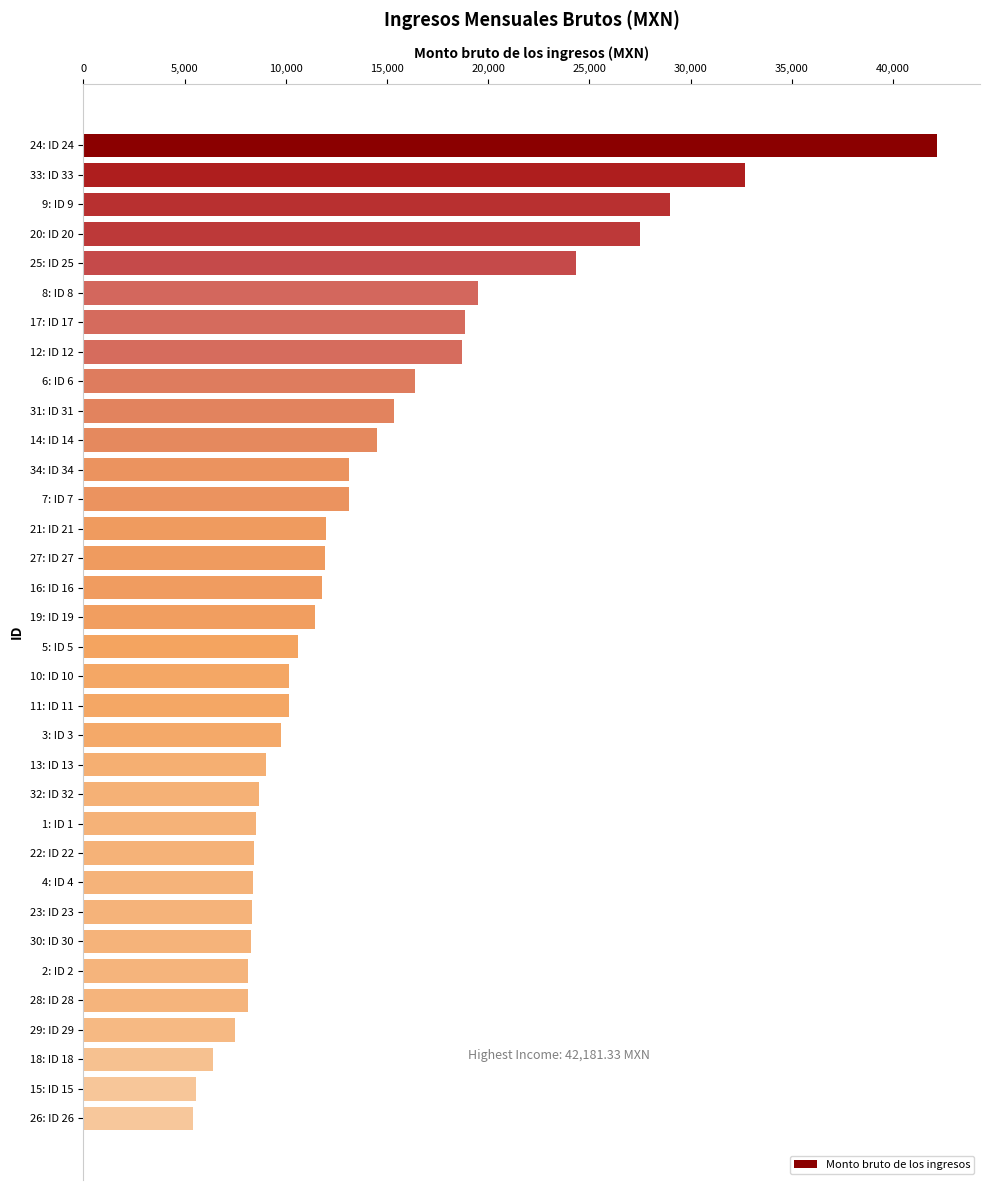

What is the ratio of the value at 1: ID 1 to the value at 21: ID 21?

0.7